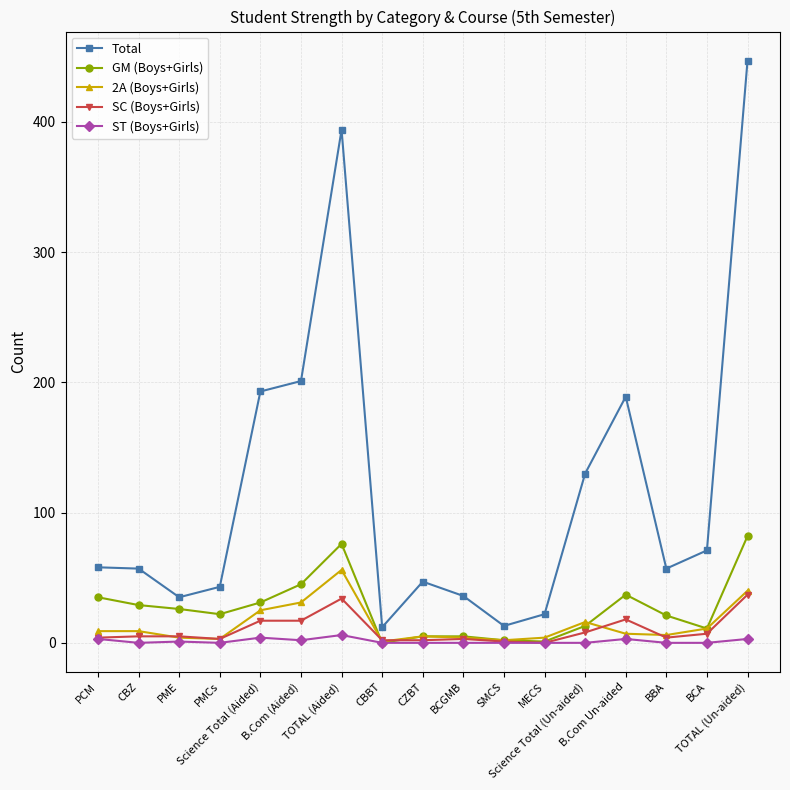

What is the value of the 2A (Boys+Girls) point at the 12th from the left?

4